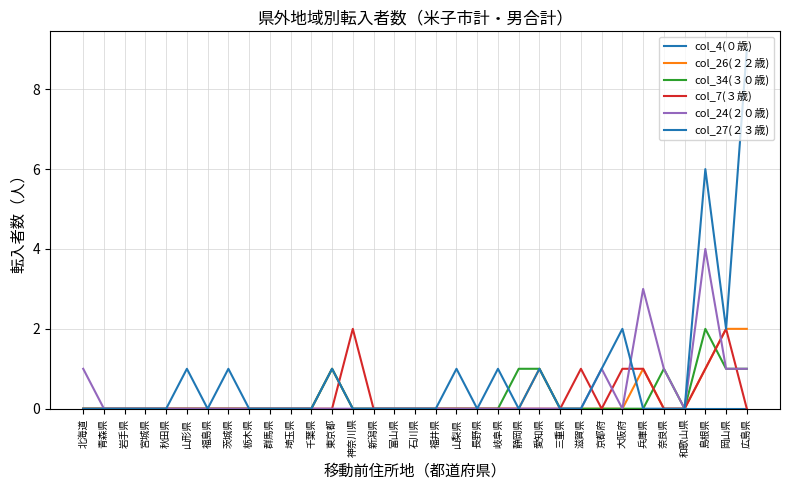

True or false: col_24(２０歳) and col_7(３歳) intersect in this chart.

True